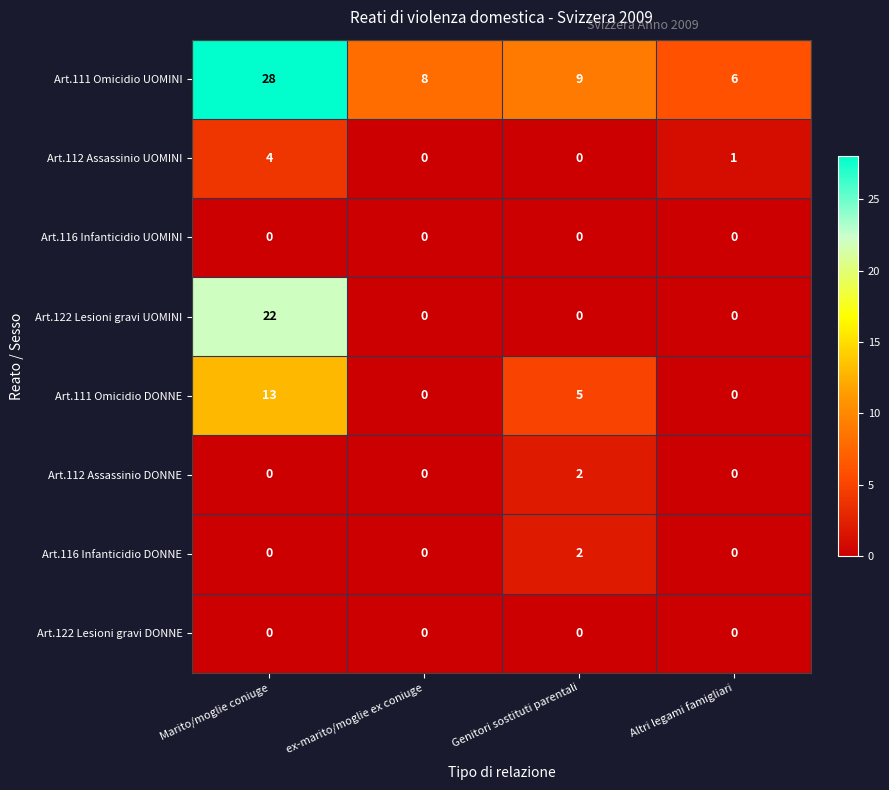

What is the total value across all series at Altri legami famigliari?

7